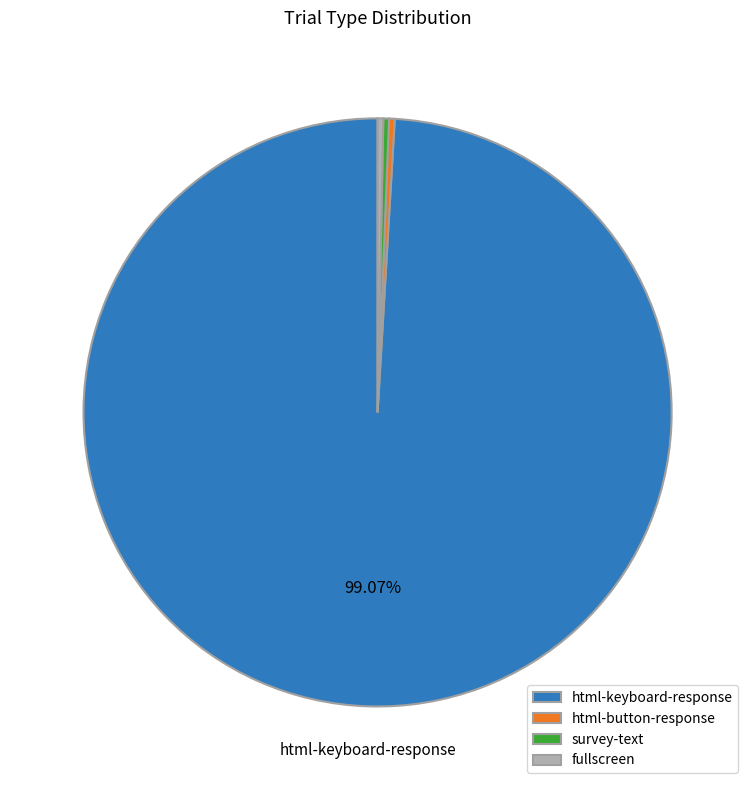

How many segments does this pie chart have?

4